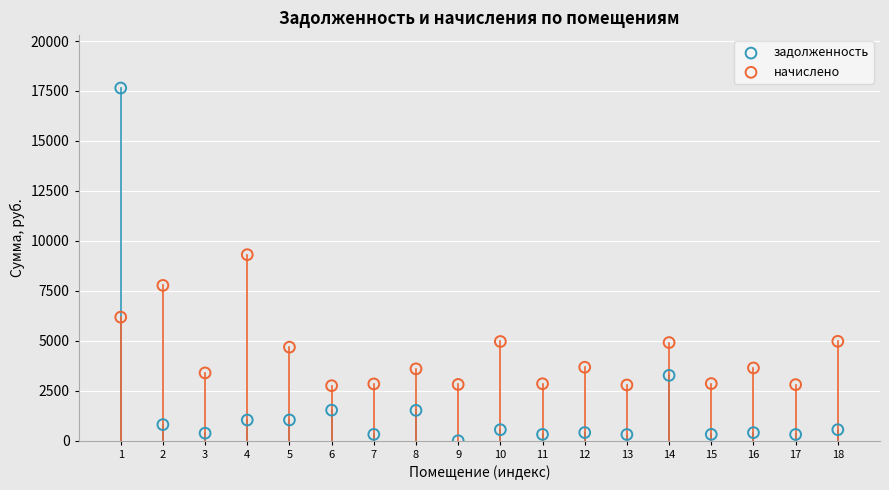

Across all data points, what is the range of X values (max minus min)?

17.0